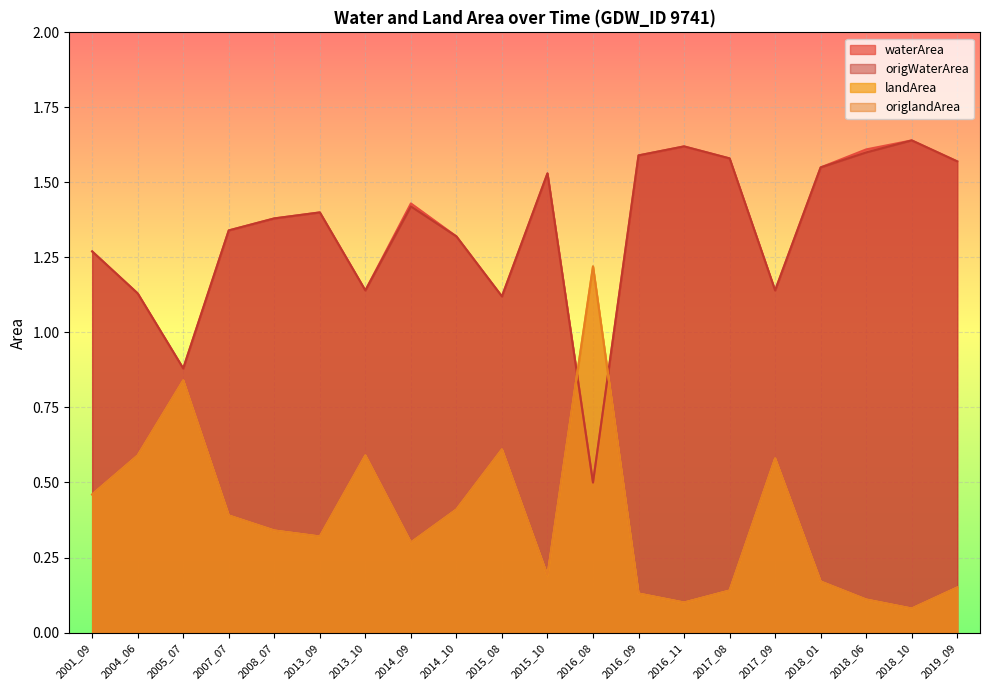

What is the sum of all origlandArea values?

7.7